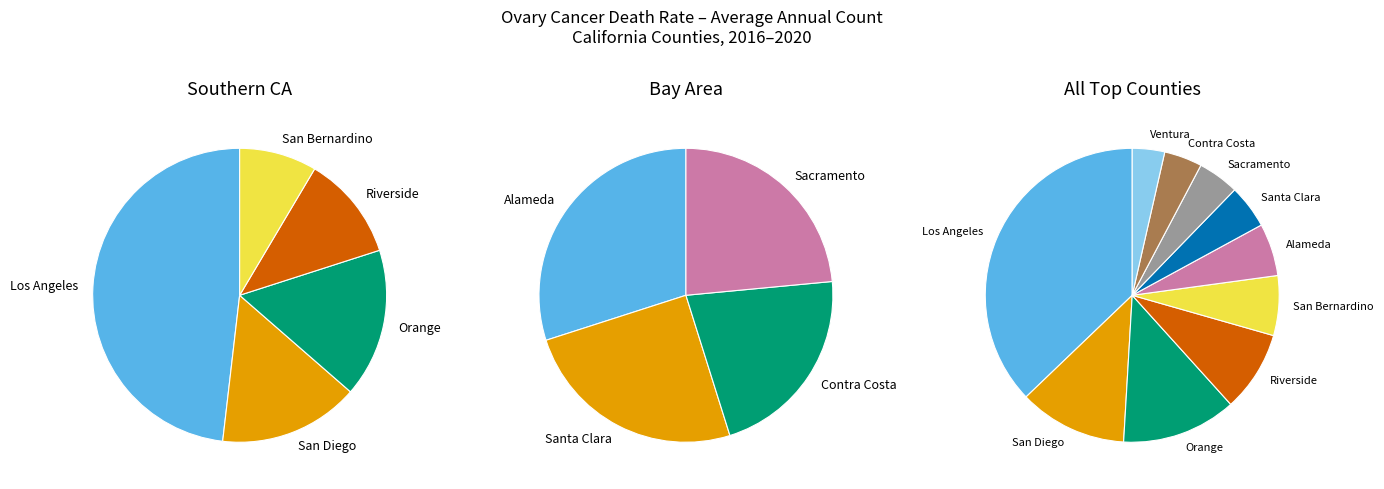

What is the change in value from Riverside County to Santa Clara County?

-46